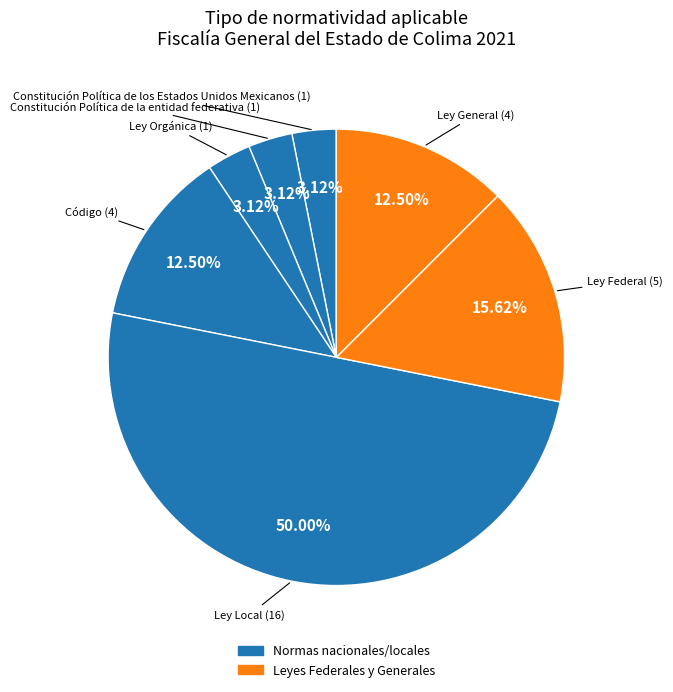

How many segments does this pie chart have?

7